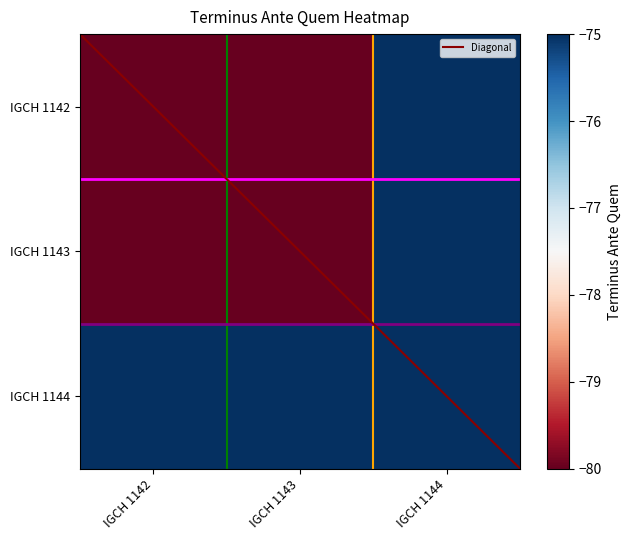

What is the average value of the IGCH 1143 series?

-78